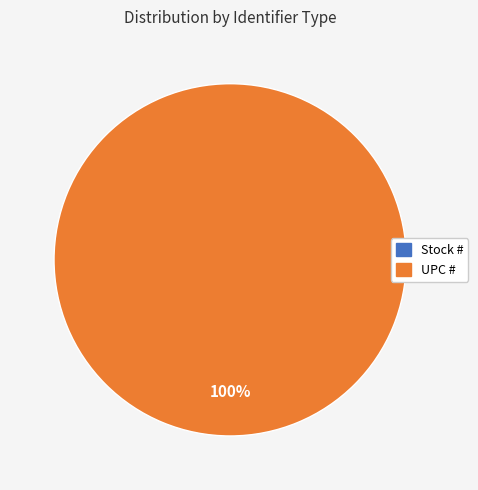

What is the change in value from Stock # to UPC #?

+751338180104